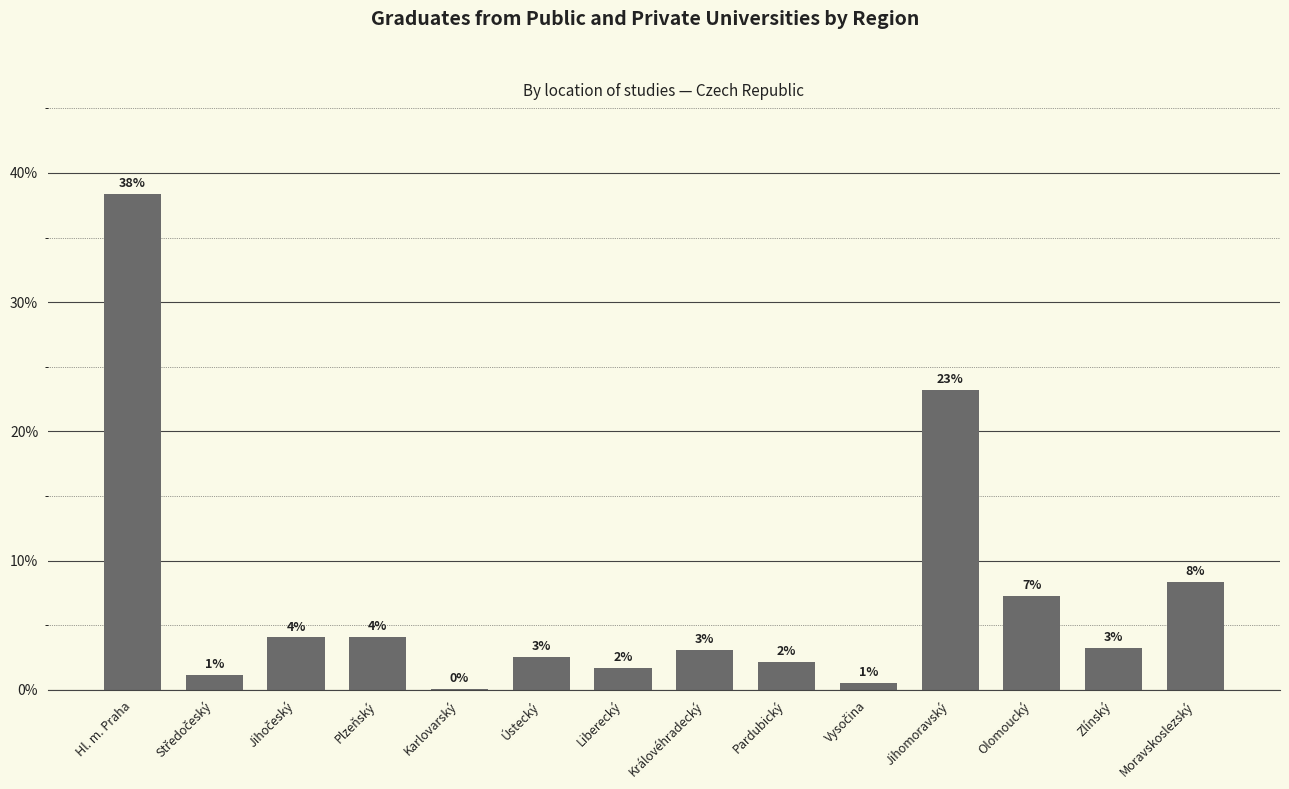

Approximately how many times larger is the value at Vysočina compared to Zlínský?

0.2